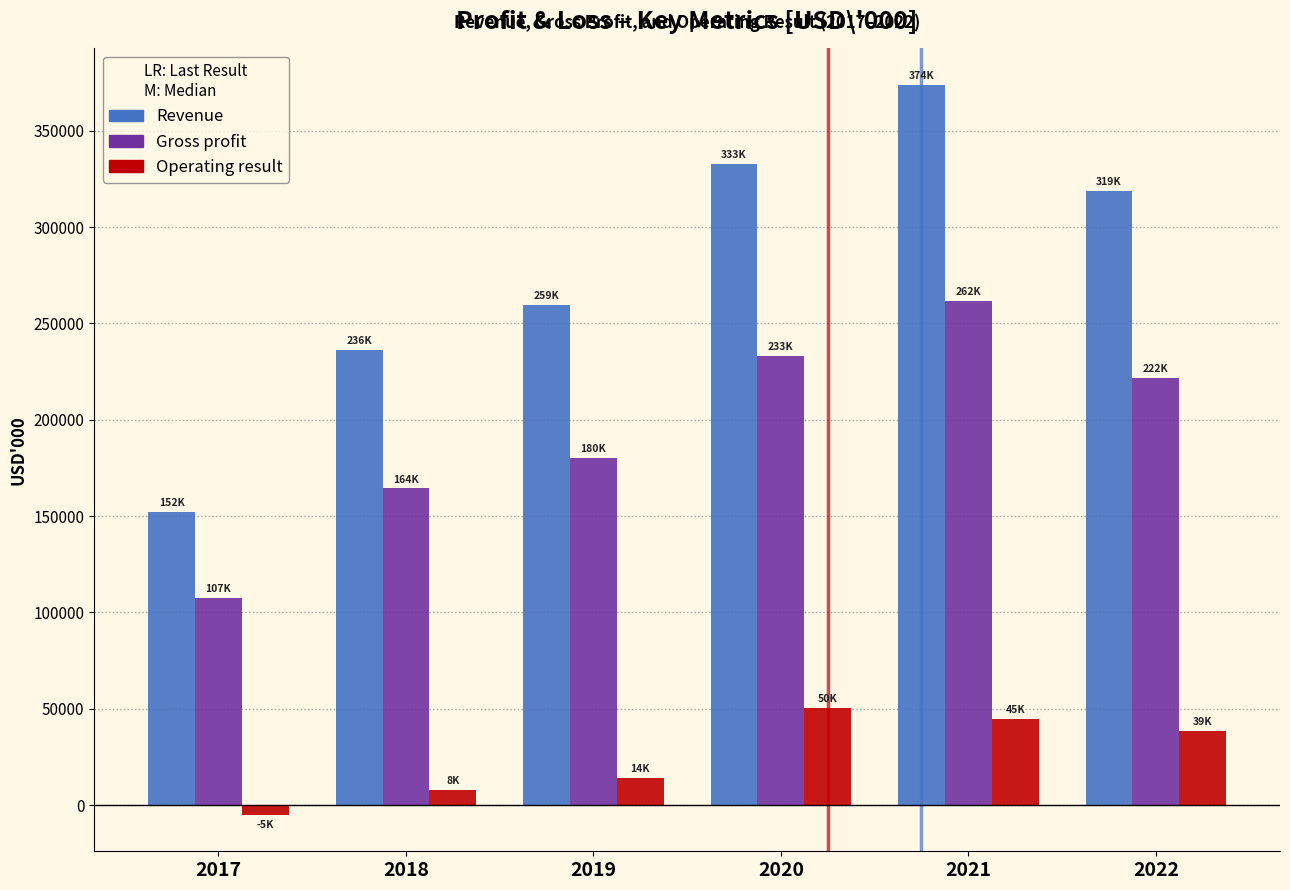

Reading right to left, list all the values displayed in this chart.

Revenue: 318622	373739	332721	259391	236130	152109
Gross profit: 221736	261544	233099	180244	164330	107341
Operating result: 38608	44577	50184	14211	7641	-5058